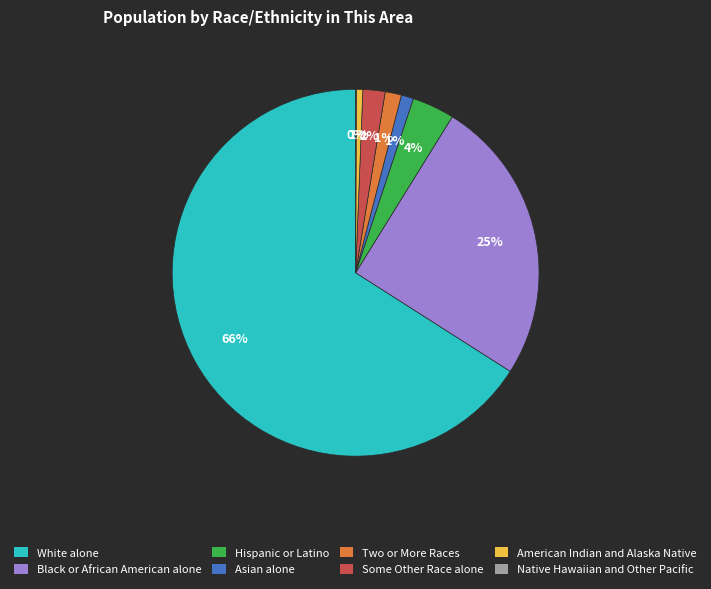

Is the sum of Two or More Races and Some Other Race alone greater than half?

No